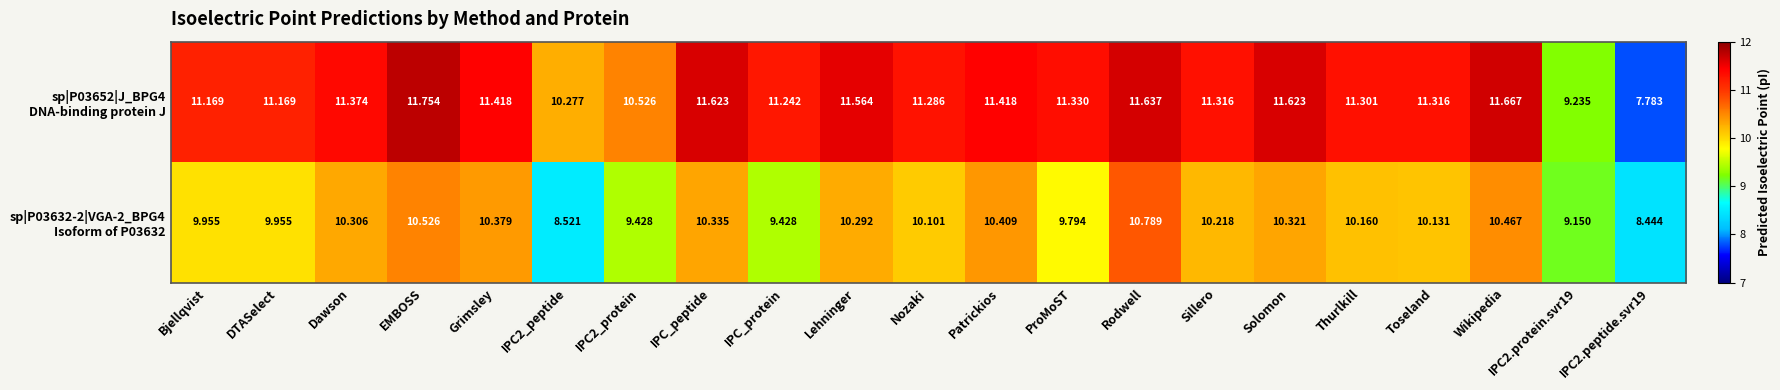

Which label corresponds to the smallest value in the chart?

IPC2.peptide.svr19